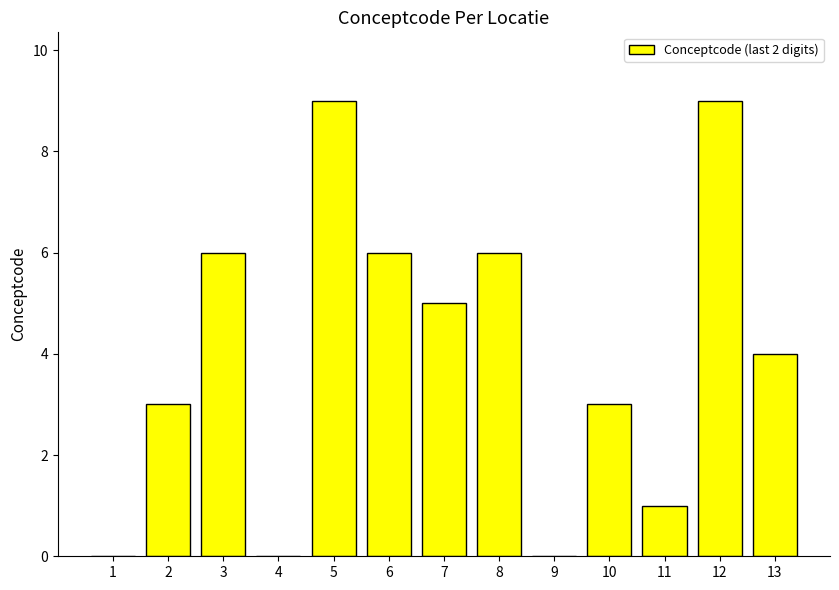

Are the bars horizontal?

No